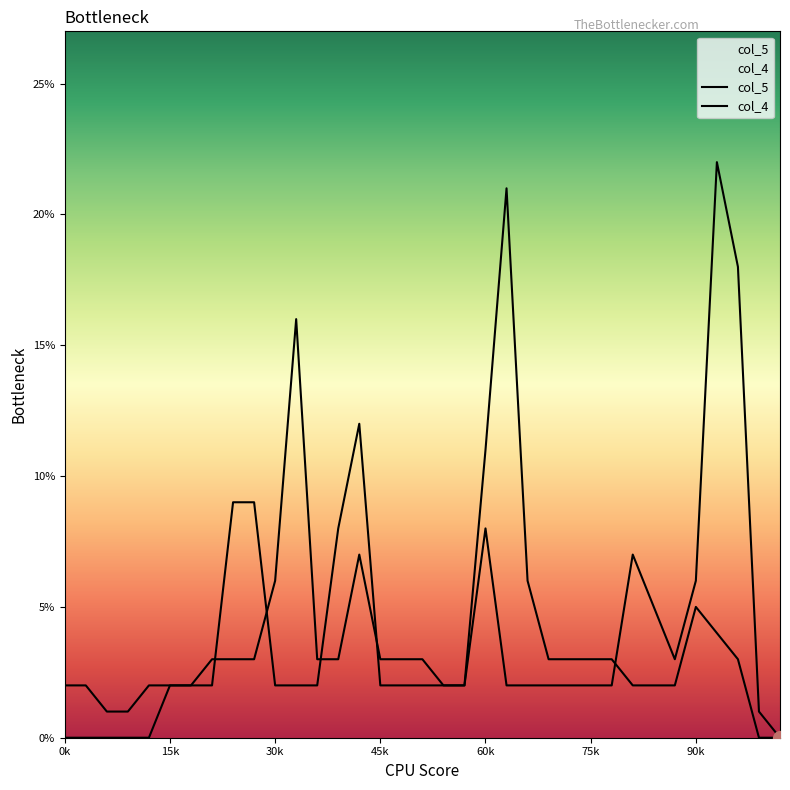

Which series has the largest total across all categories?

col_5